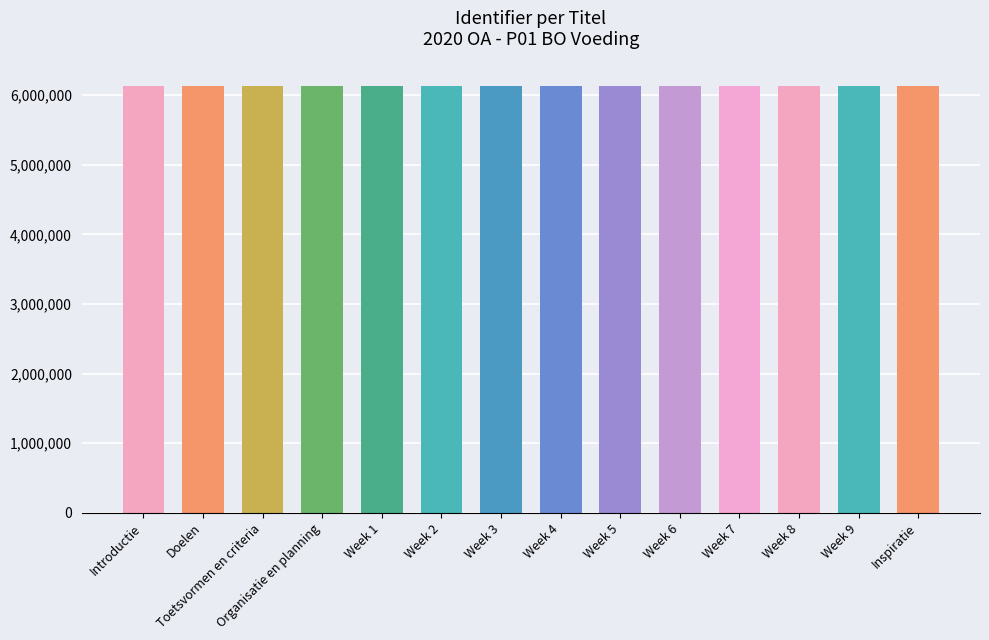

Approximately how many times larger is the value at Toetsvormen en criteria compared to Doelen?

1.0